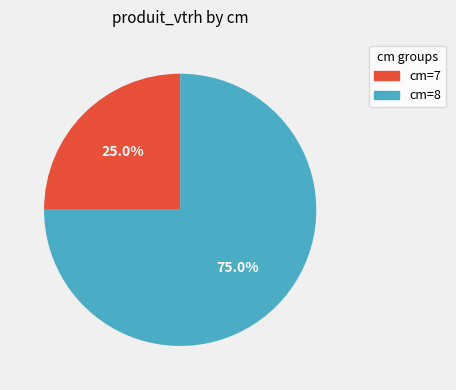

Rank the categories by value from lowest to highest.

cm=7, cm=8